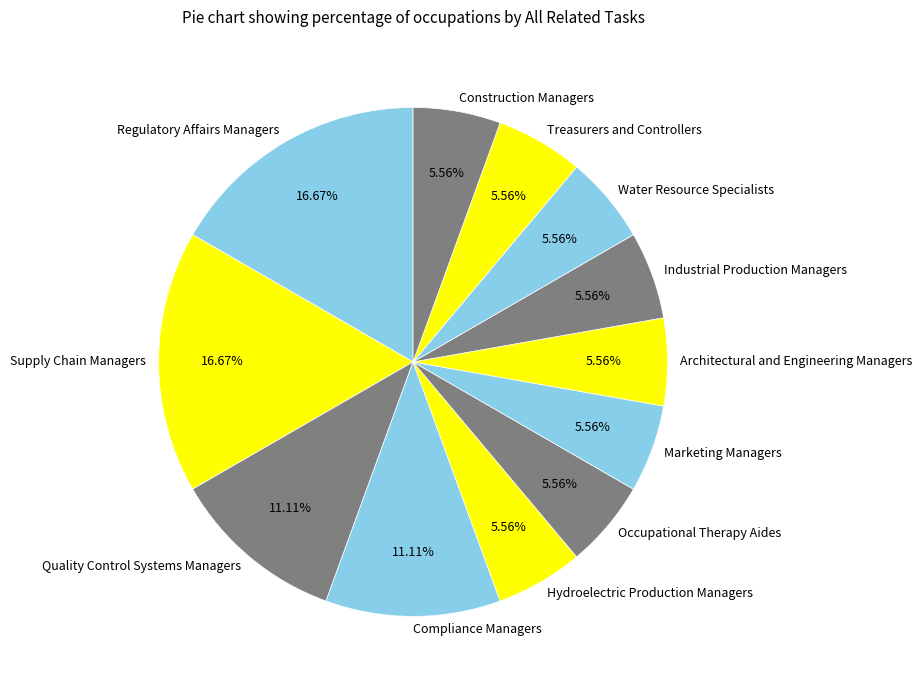

Does Compliance Managers account for over 50% of the chart?

No